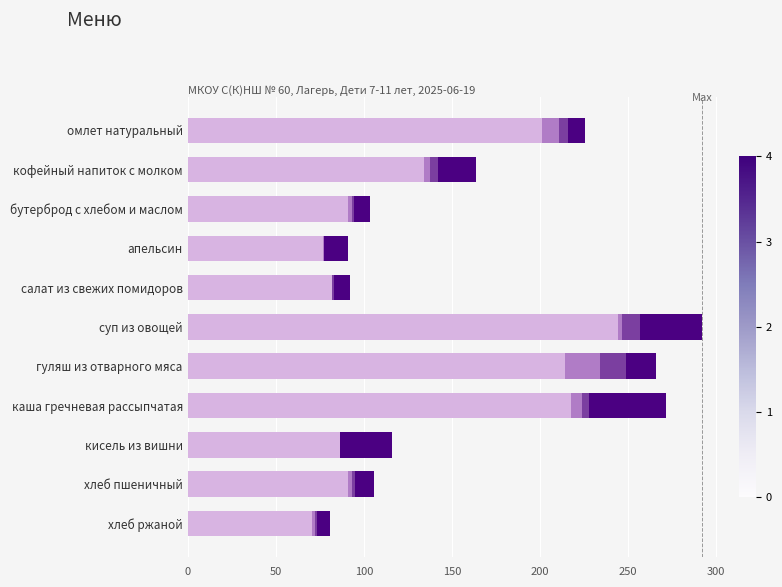

What is the total value across all series at гуляш из отварного мяса?

265.9